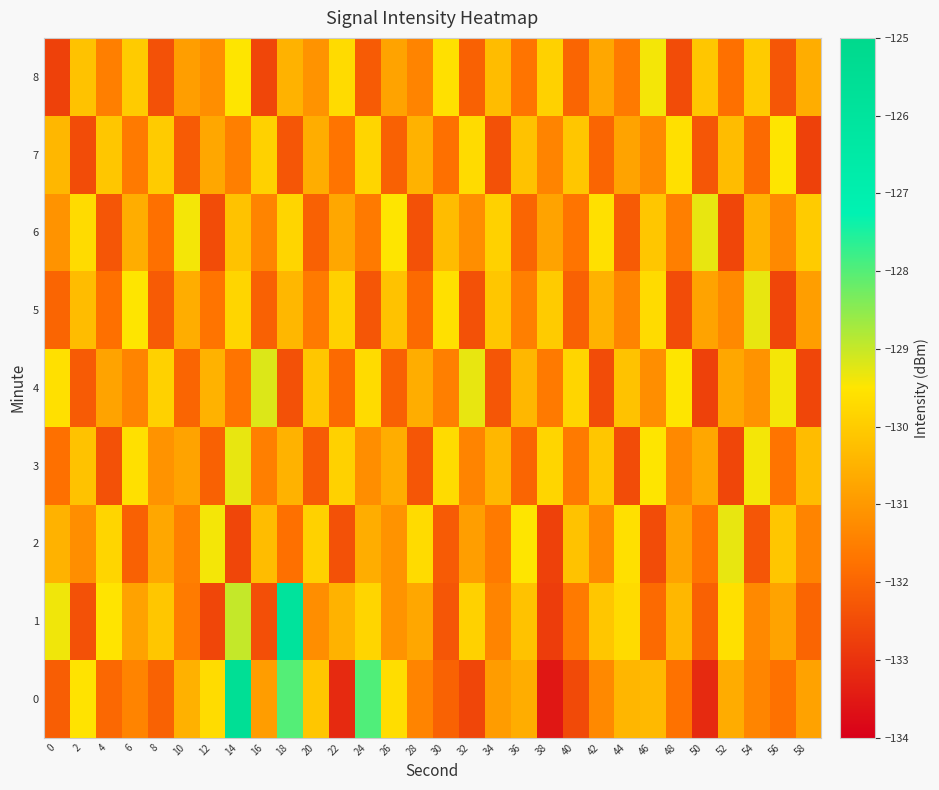

What is the total value across all series at 40?

-1181.6